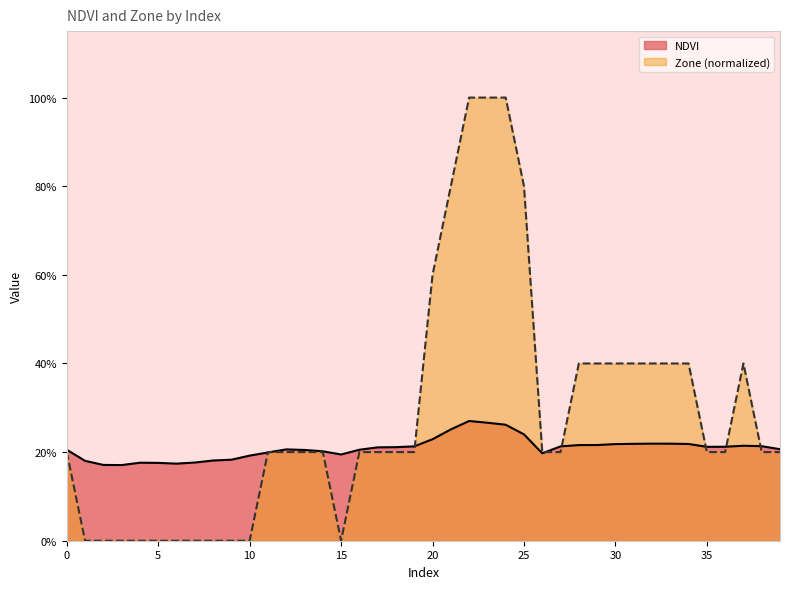

What is the value of the Zone point at the 26th from the left?

0.8